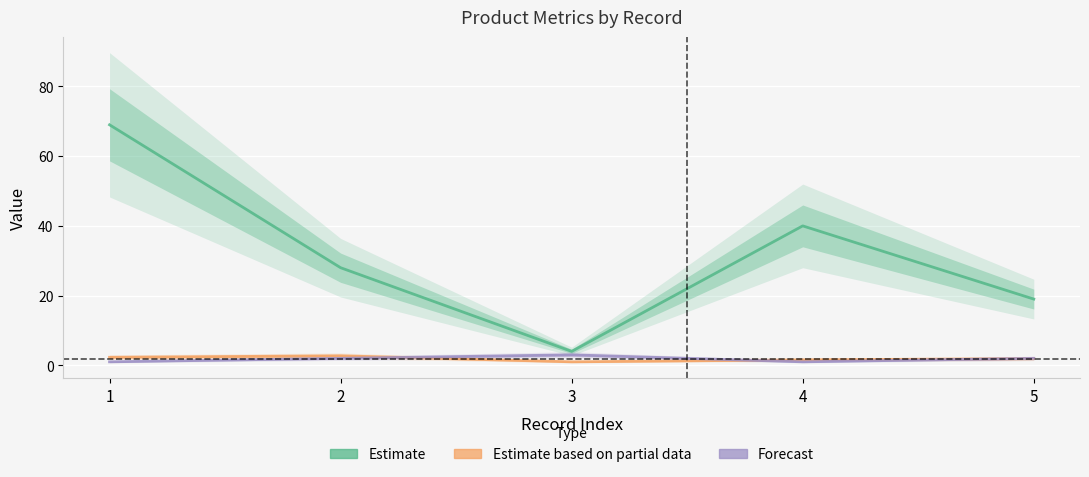

How many lines are shown in the chart?

3